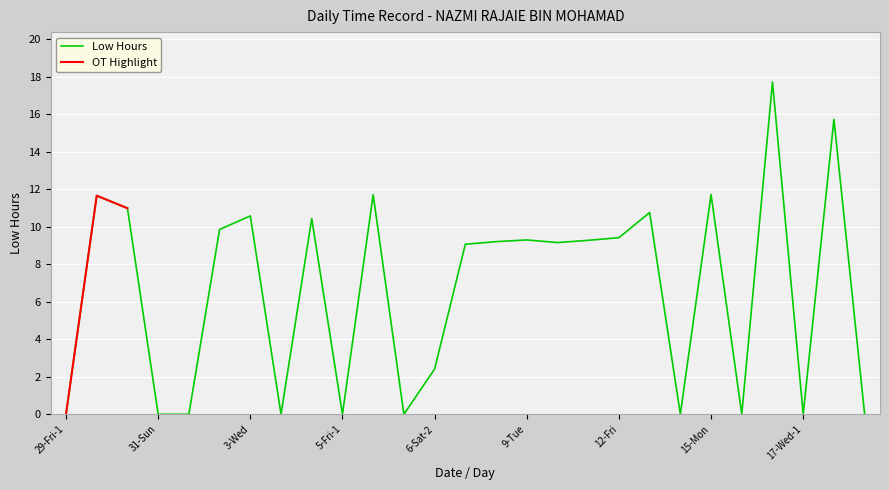

Which category has the lowest value across all series?

29-Fri-1